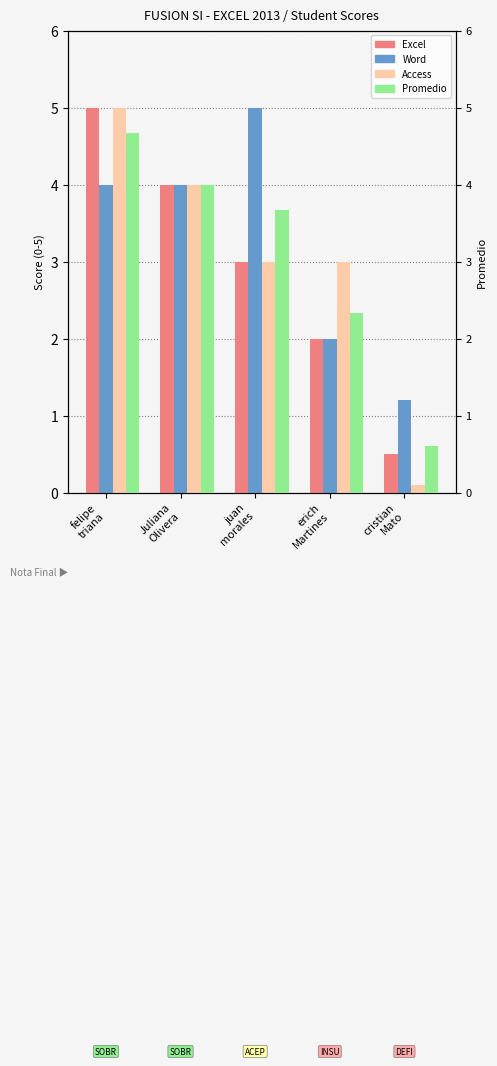

What is the label of the 5th bar from the left?

cristian
Mato